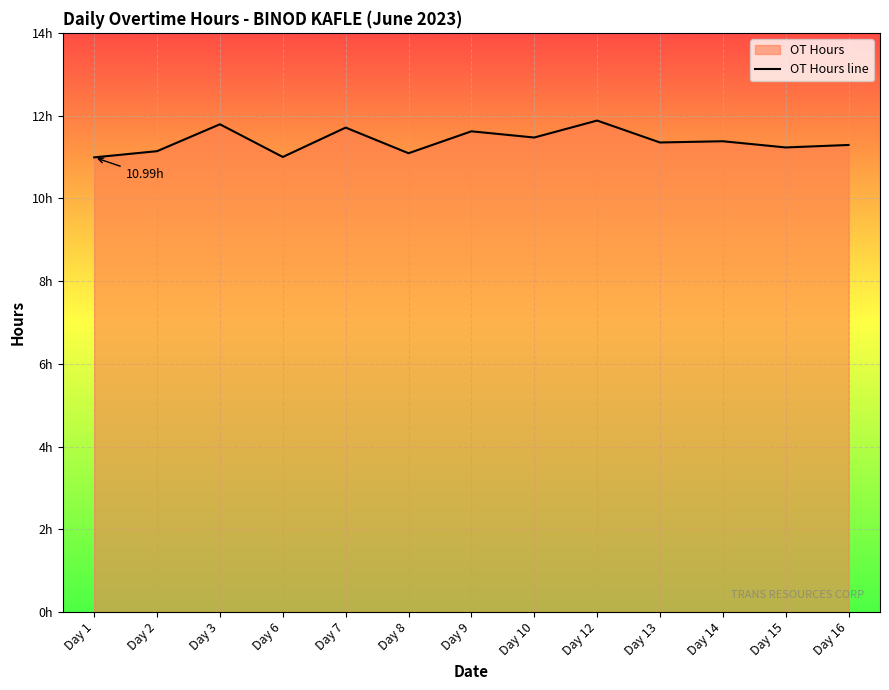

Rank the categories by value from lowest to highest.

Day 1, Day 6, Day 8, Day 2, Day 15, Day 16, Day 13, Day 14, Day 10, Day 9, Day 7, Day 3, Day 12